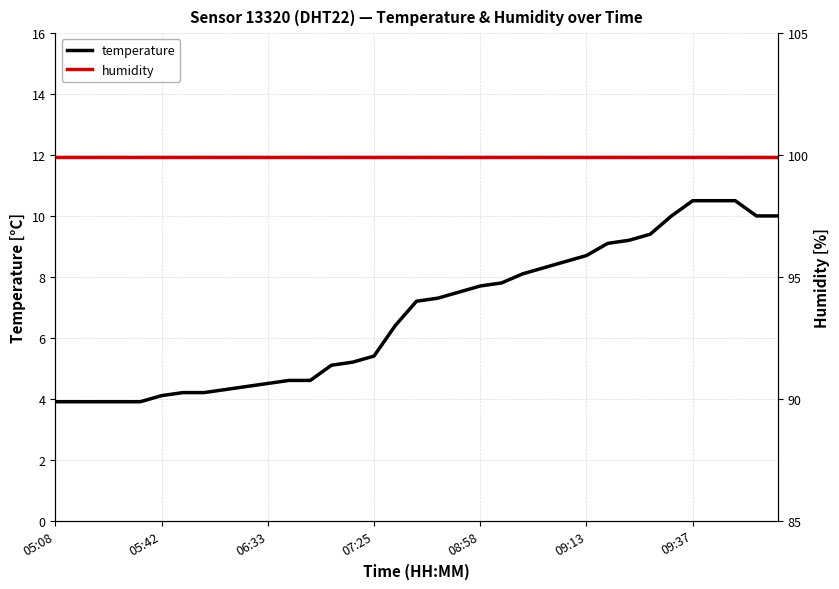

Which has a higher value, 24 or 31?

31